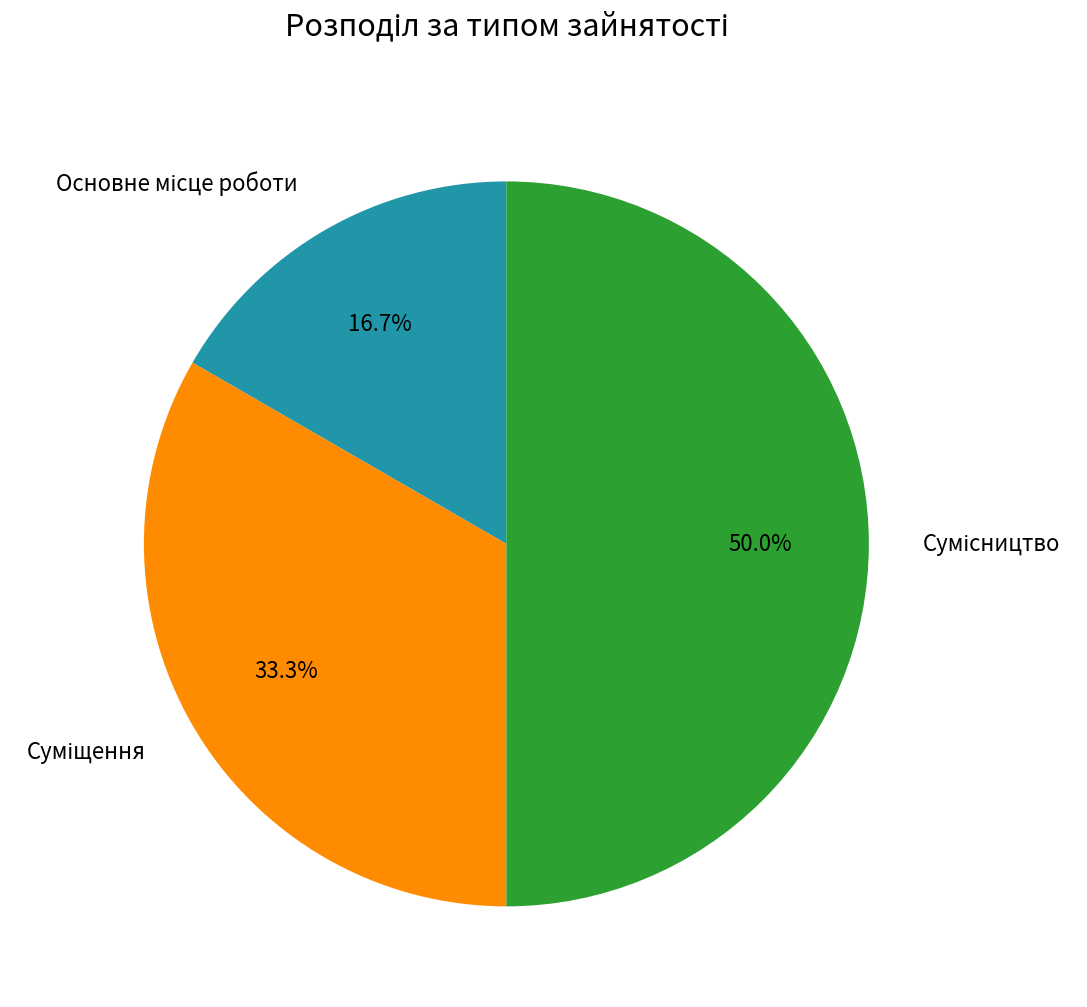

Count the number of slices in the pie.

3